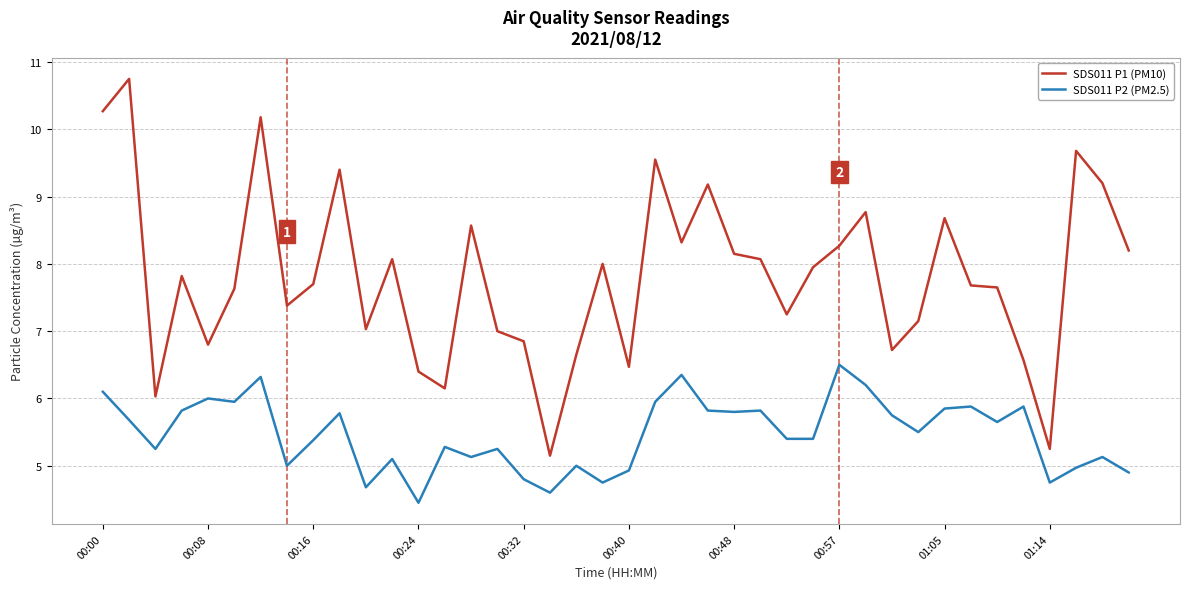

What is the minimum value for SDS011 P2 (PM2.5)?

4.5